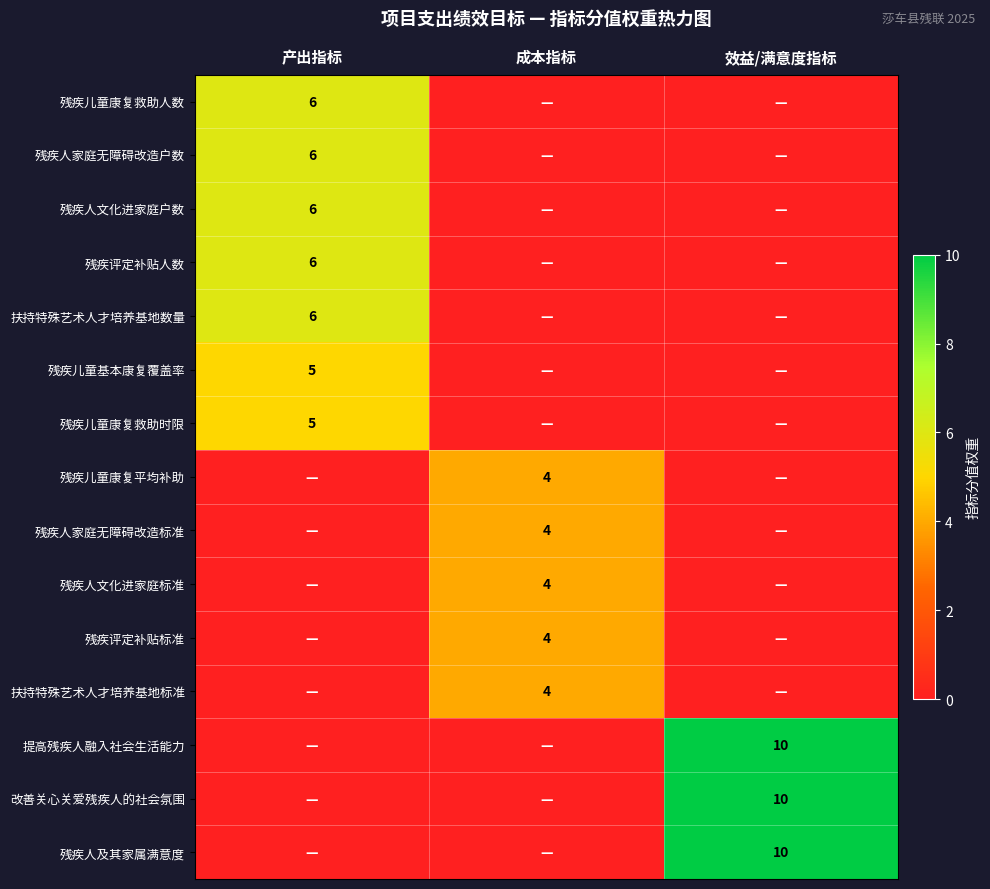

The value of 提高残疾人融入社会生活能力 at 效益/满意度指标 is 18. True or false?

False